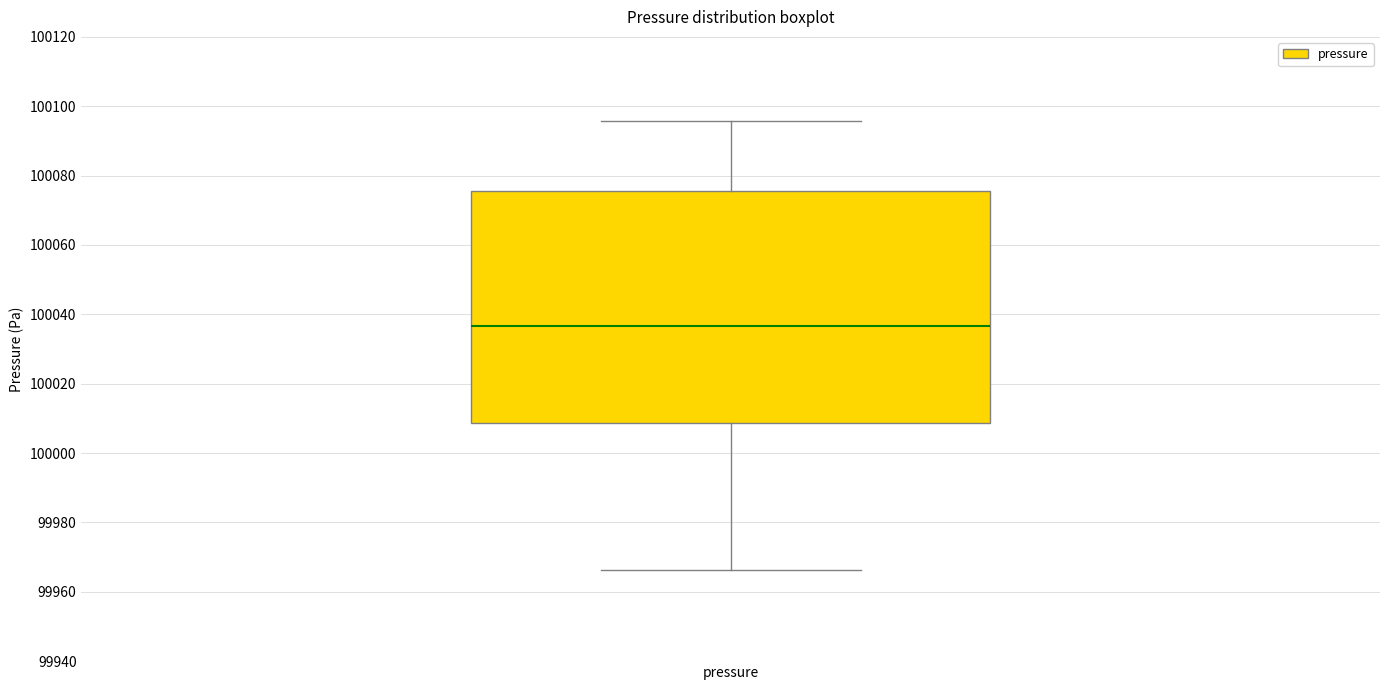

Where does the median line of the box for pressure sit on the y-axis? The values are not printed on the chart, so give them approximately, as read against the axis.

100036